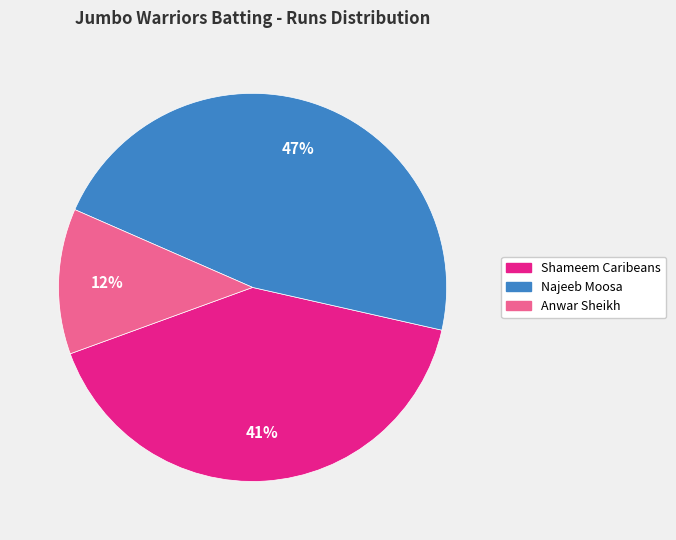

To the nearest percent, what is the average slice percentage?

33%